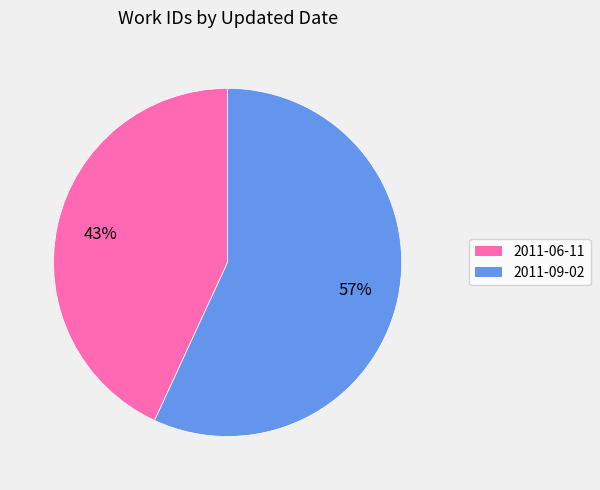

To the nearest percent, what portion does 2011-09-02 represent?

57%